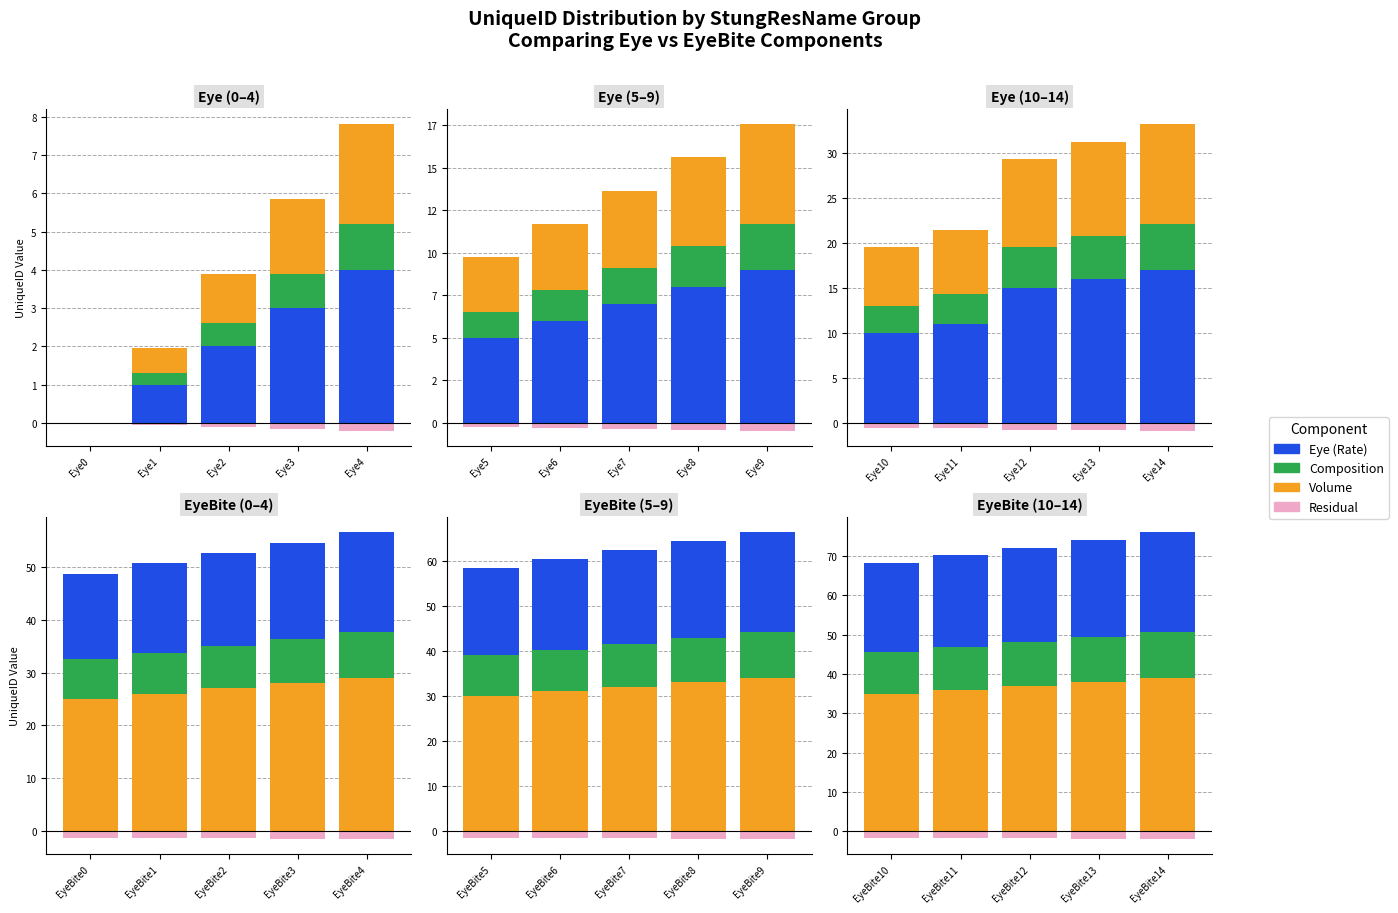

Which category has the lowest value in the Eye series?

Eye10